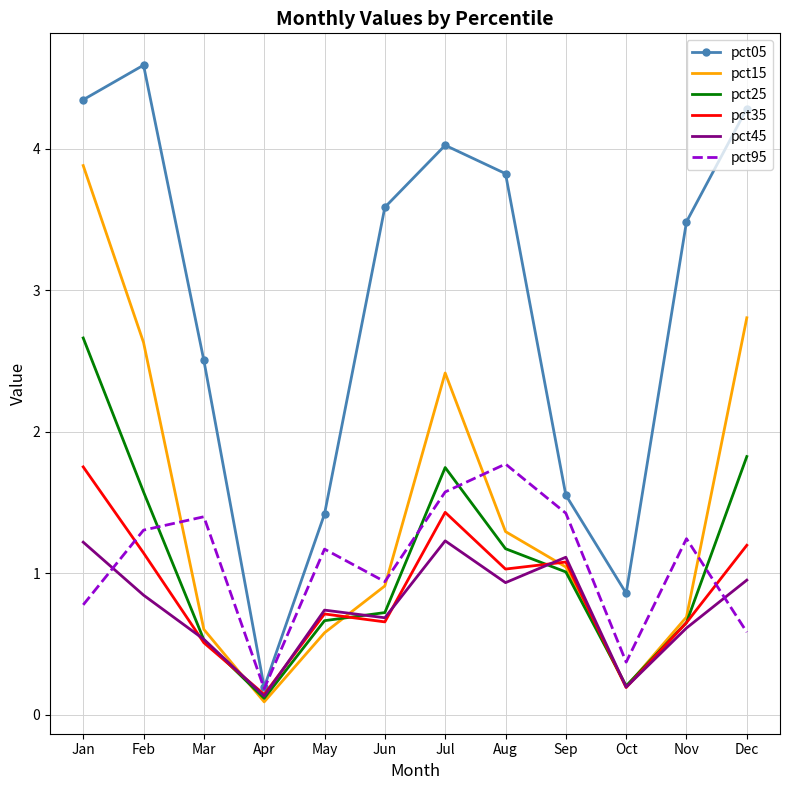

Which series has the largest range (max minus min)?

pct05